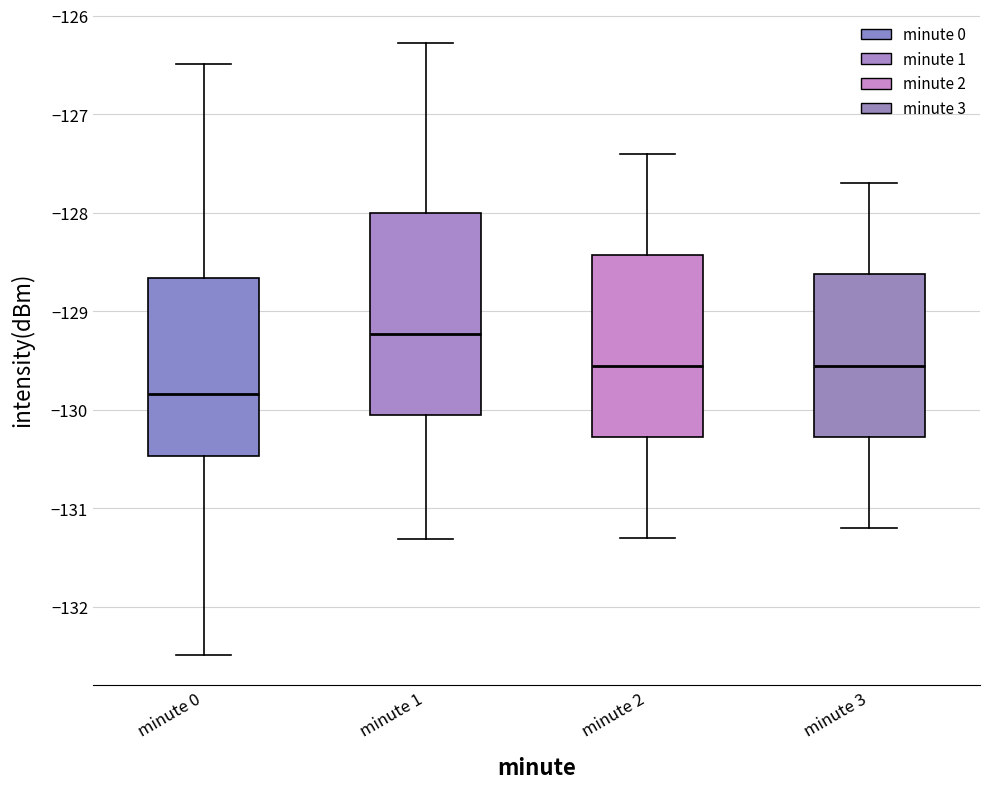

Comparing the boxes themselves (not the whiskers), which one is the tallest?

minute 1